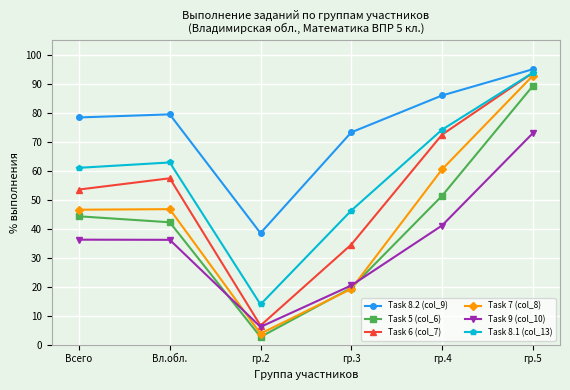

Which series changed the most between Вл.обл. and гр.5?

Task 5 (col_6)